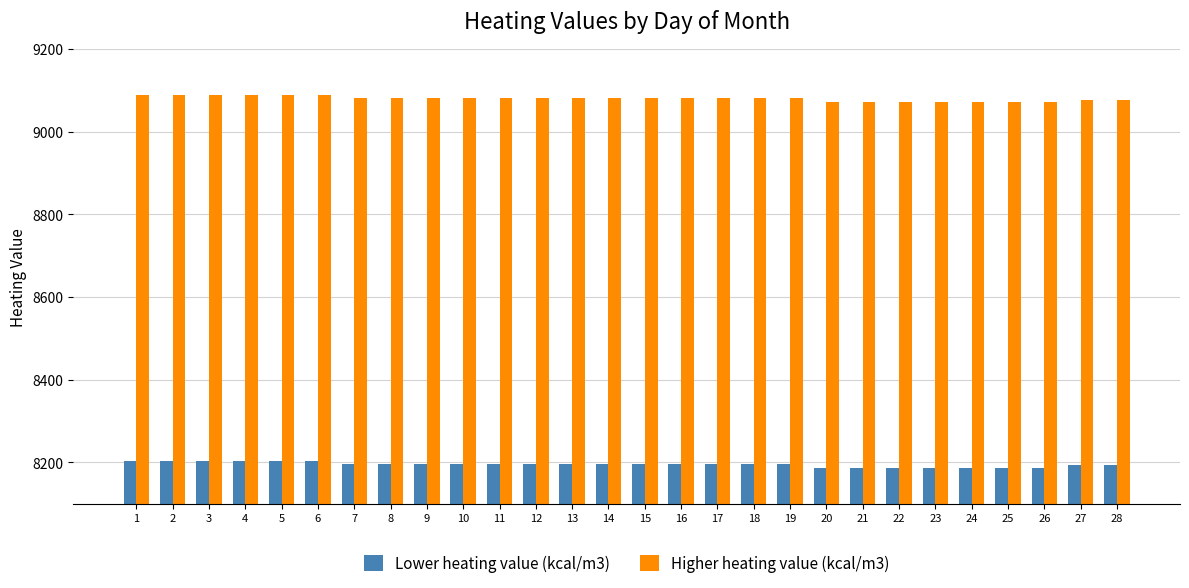

The value of Lower heating value (kcal/m3) at 19 is 8196. True or false?

True